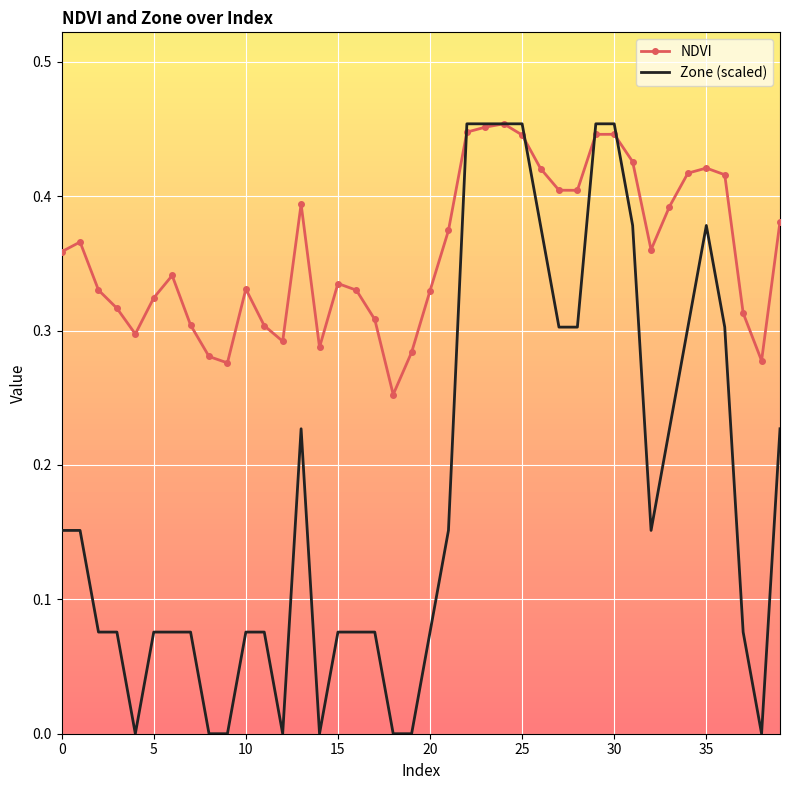

Which series has the widest spread of values?

Zone (scaled)